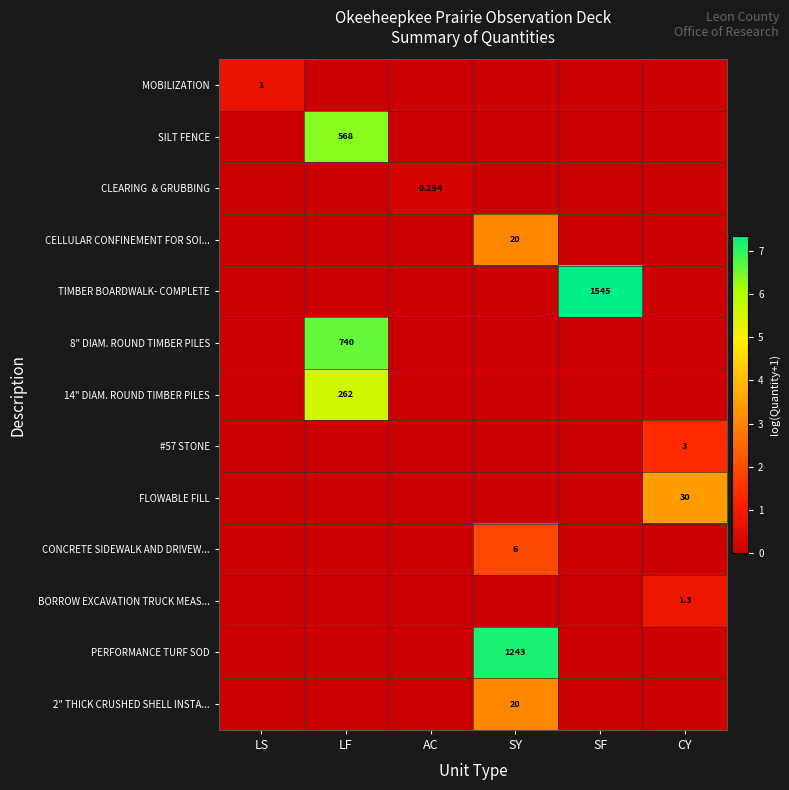

At how many categories does at least one series exceed 1?

4